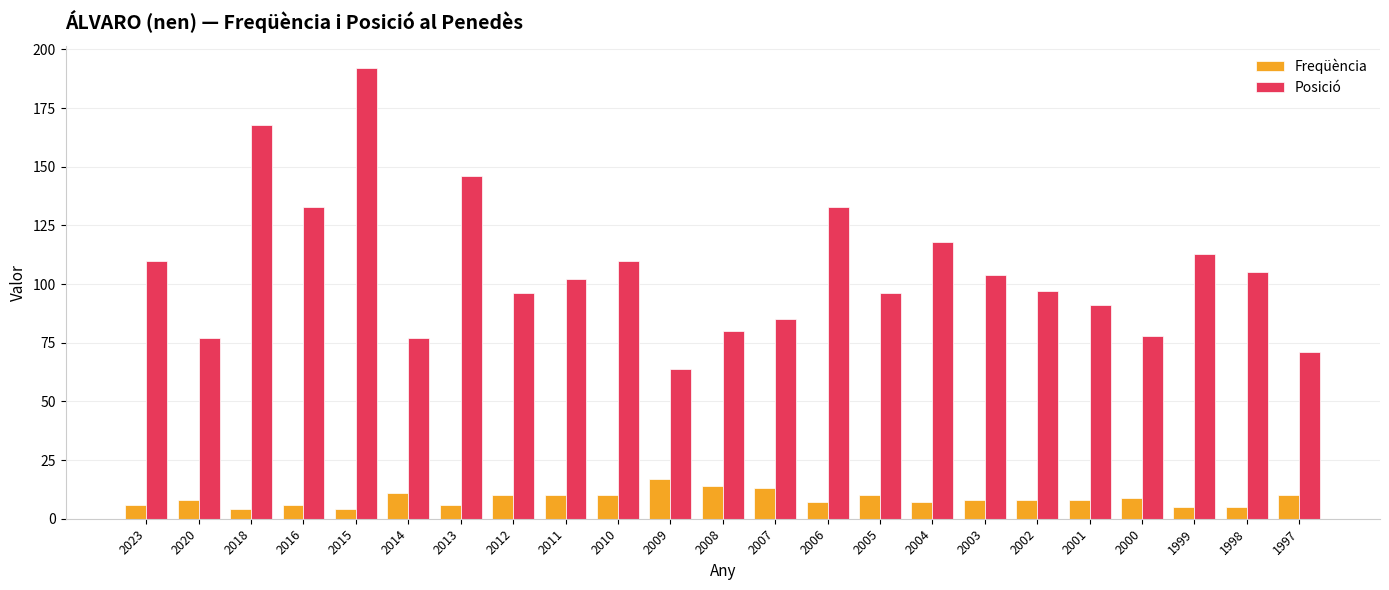

True or false: Freqüència has a value of 6 at 2013.

True